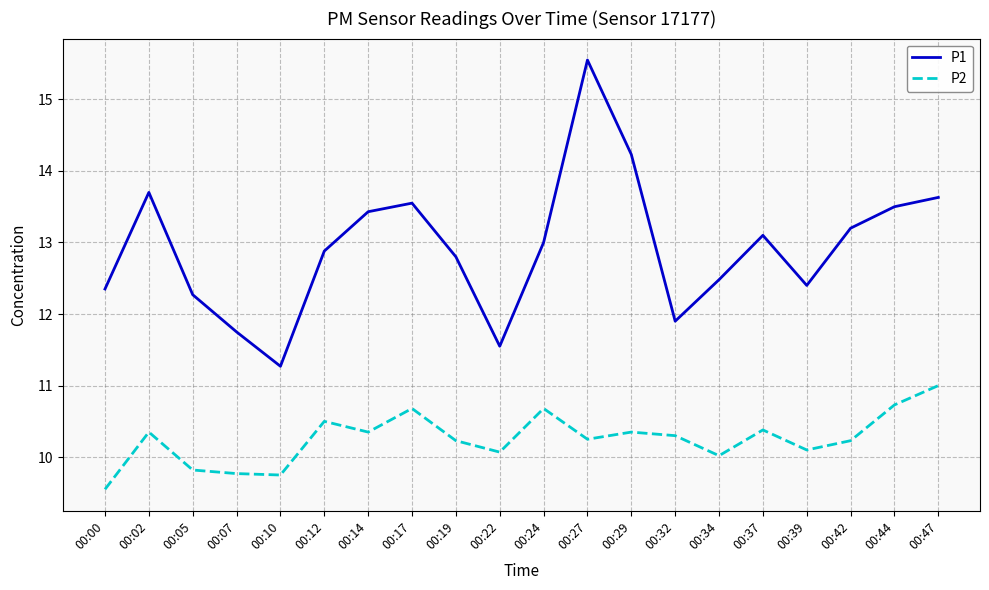

What are all the series names shown in the legend?

P1, P2